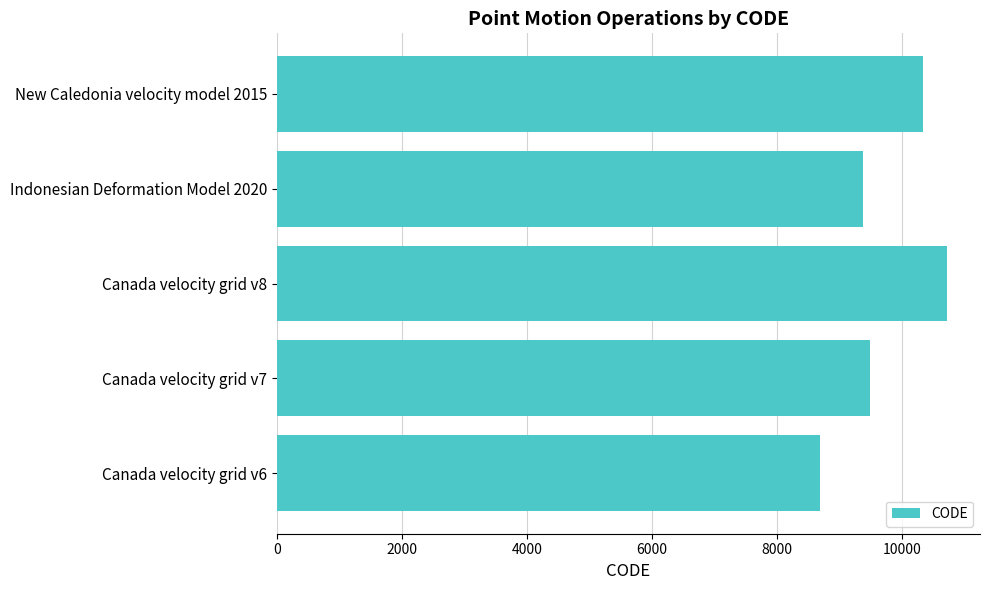

Is it true that the value at Canada velocity grid v7 is 9483?

True